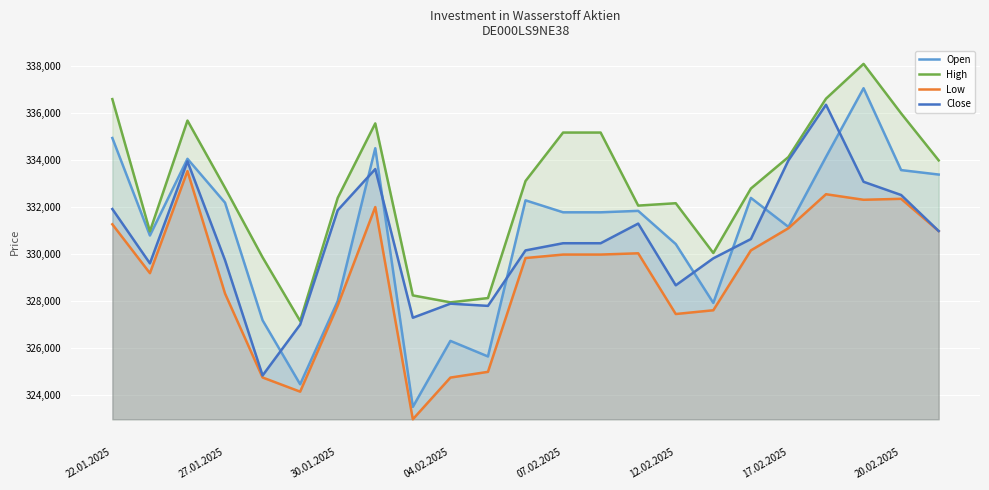

In Low, how many points are higher than both neighbors (excluding endpoints)?

5